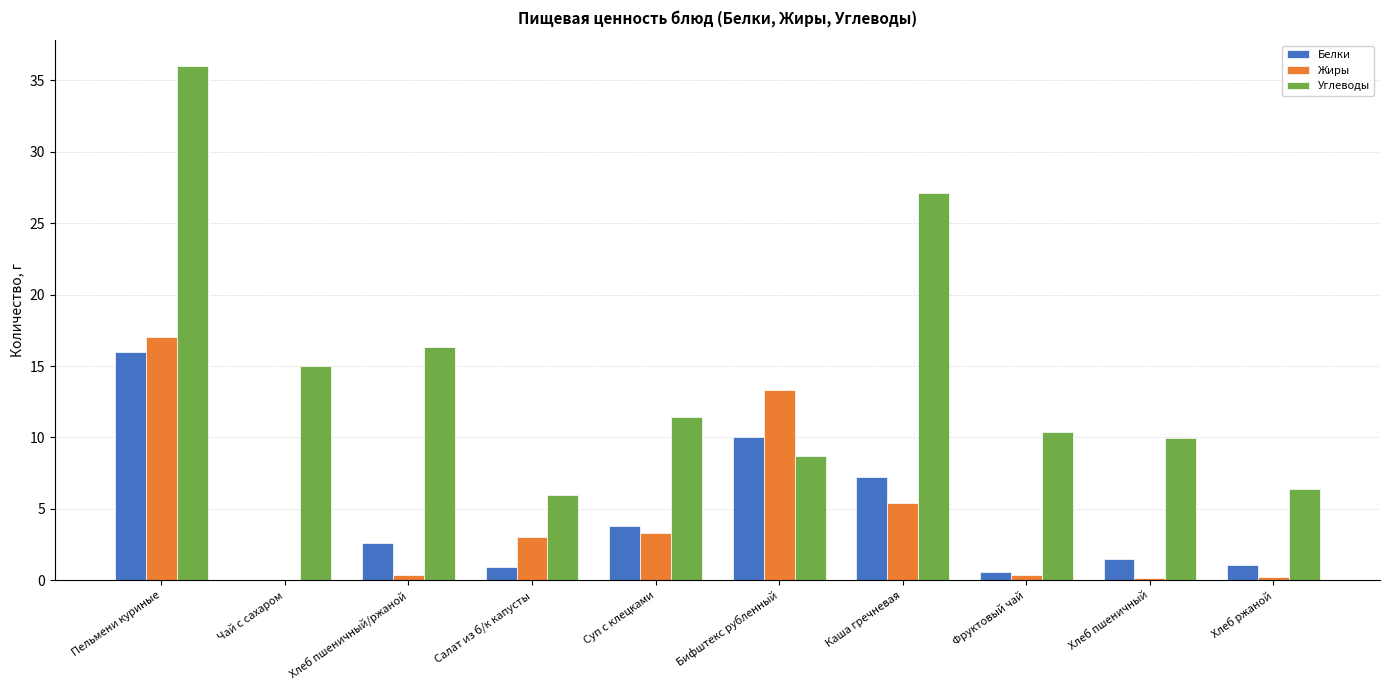

Where does the Белки series first go above 2?

Пельмени куриные